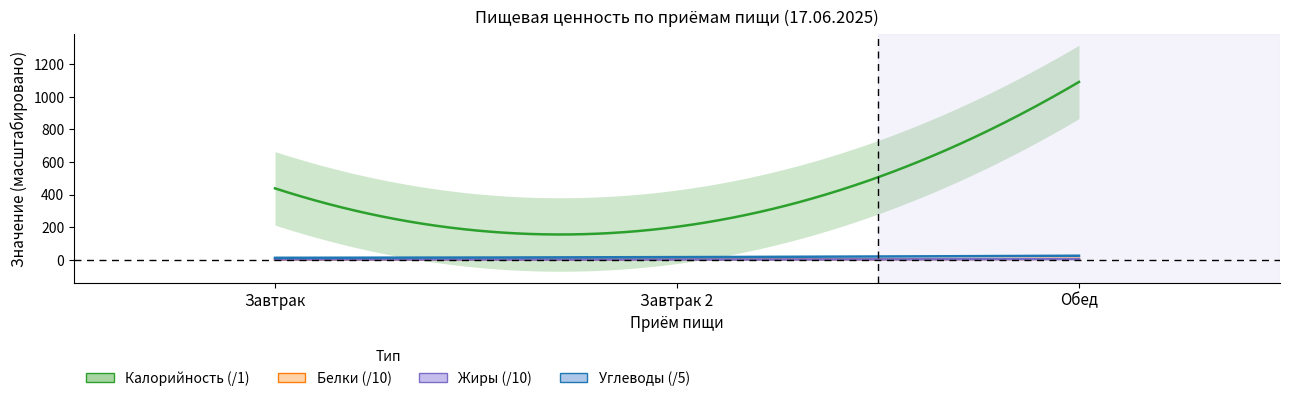

Which category has the highest value in the Калорийность series?

Обед